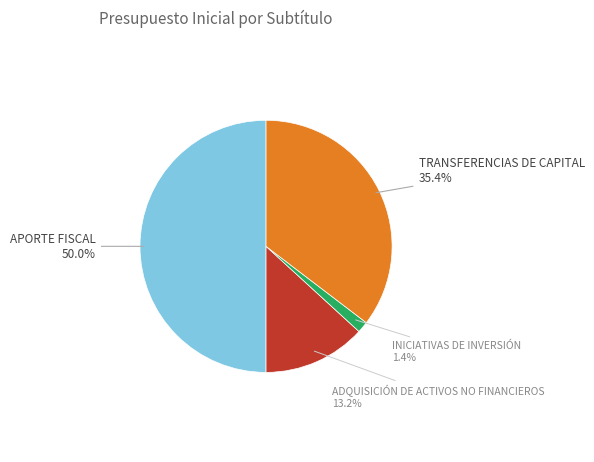

How many segments does this pie chart have?

4